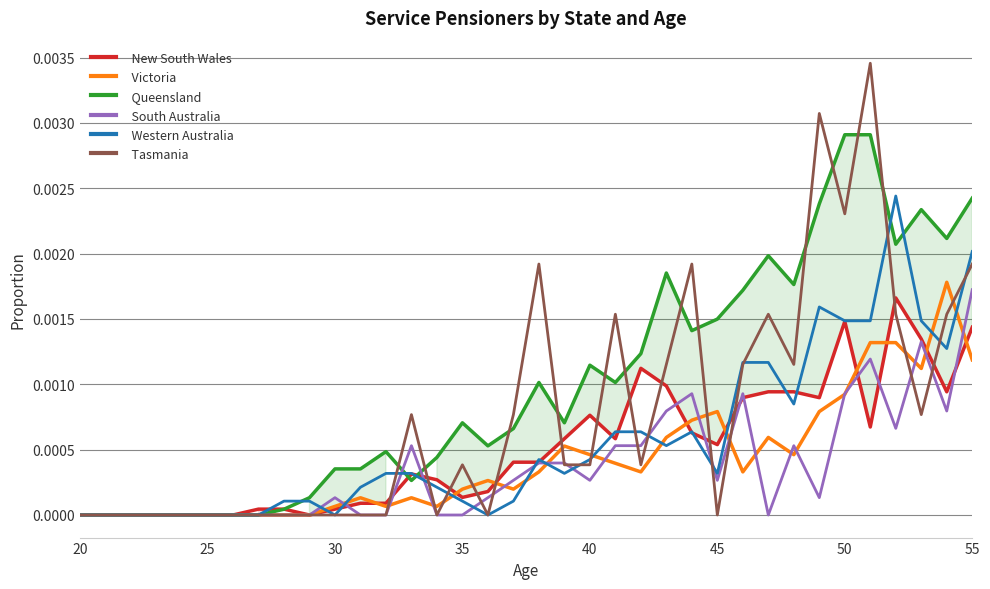

Is the value of Queensland at 30 greater than the value of Western Australia at 35?

Yes